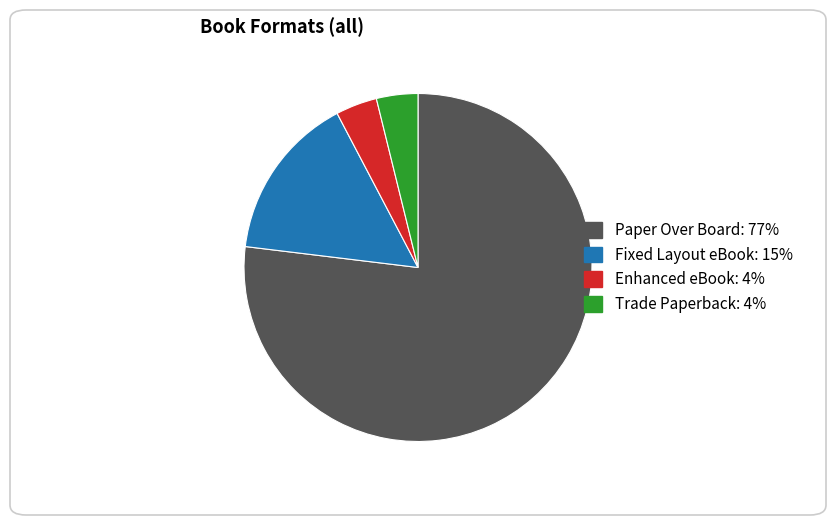

Approximately how many times larger is the value at Paper Over Board compared to Enhanced eBook?

20.0